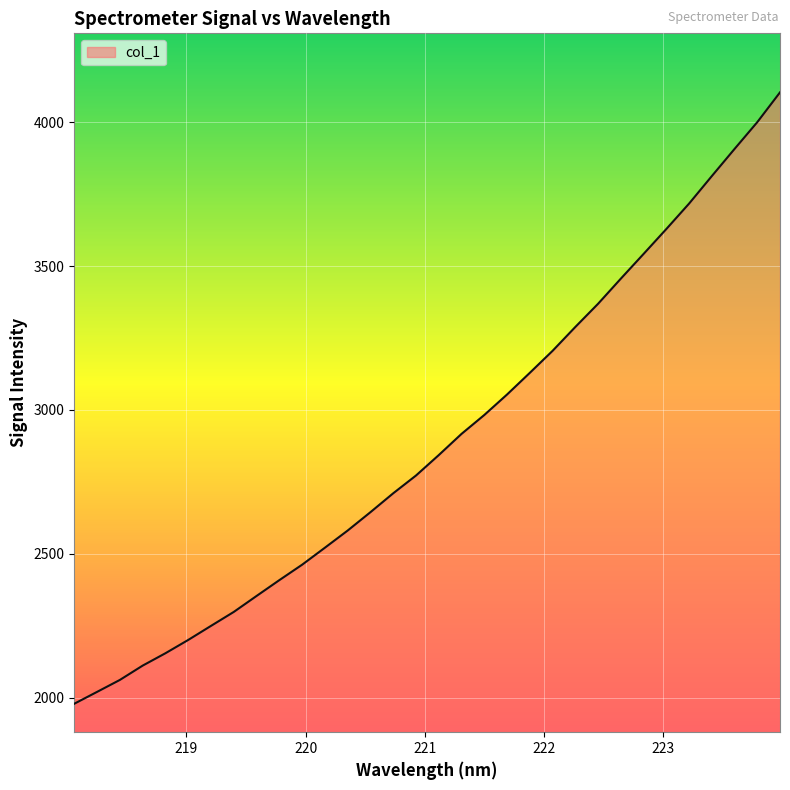

What is the difference between the maximum and minimum values?

2124.6